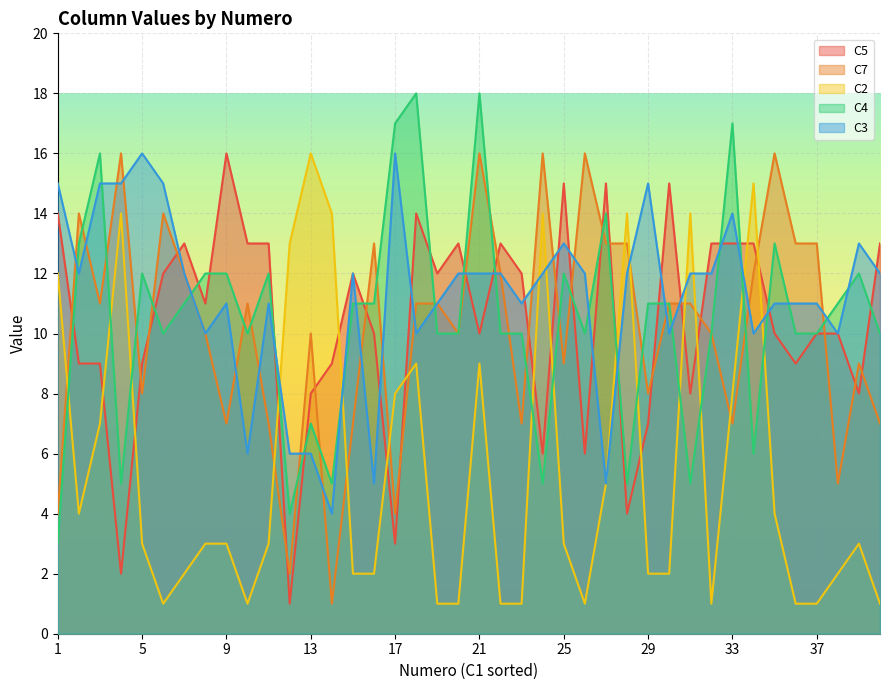

How many distinct data groups are displayed?

5